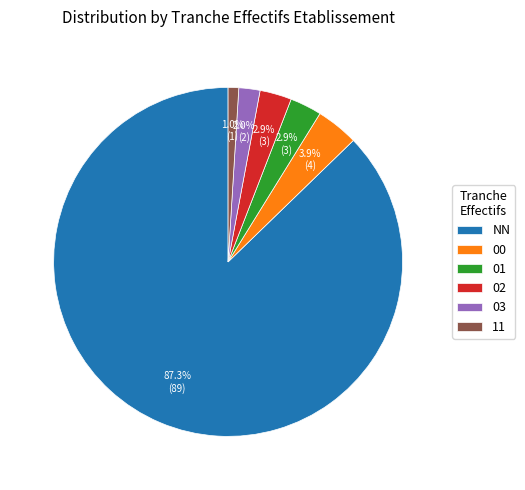

Which category has the smallest portion of the pie?

11